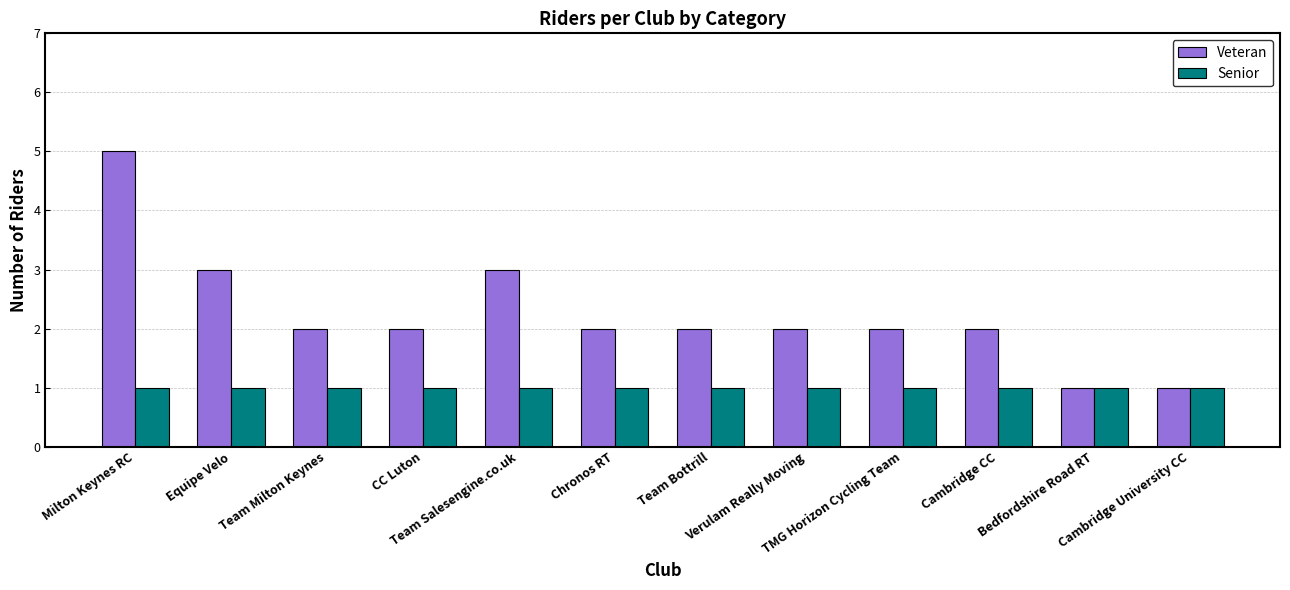

Rank the series by their average value, from highest to lowest.

Veteran, Senior